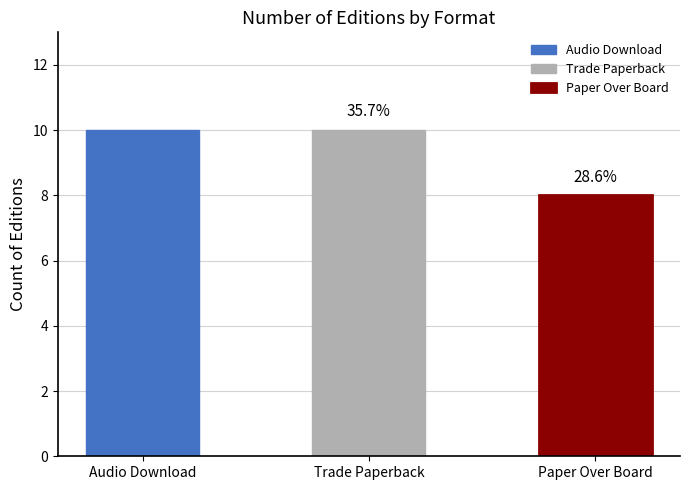

What position from the right is Paper Over Board?

1